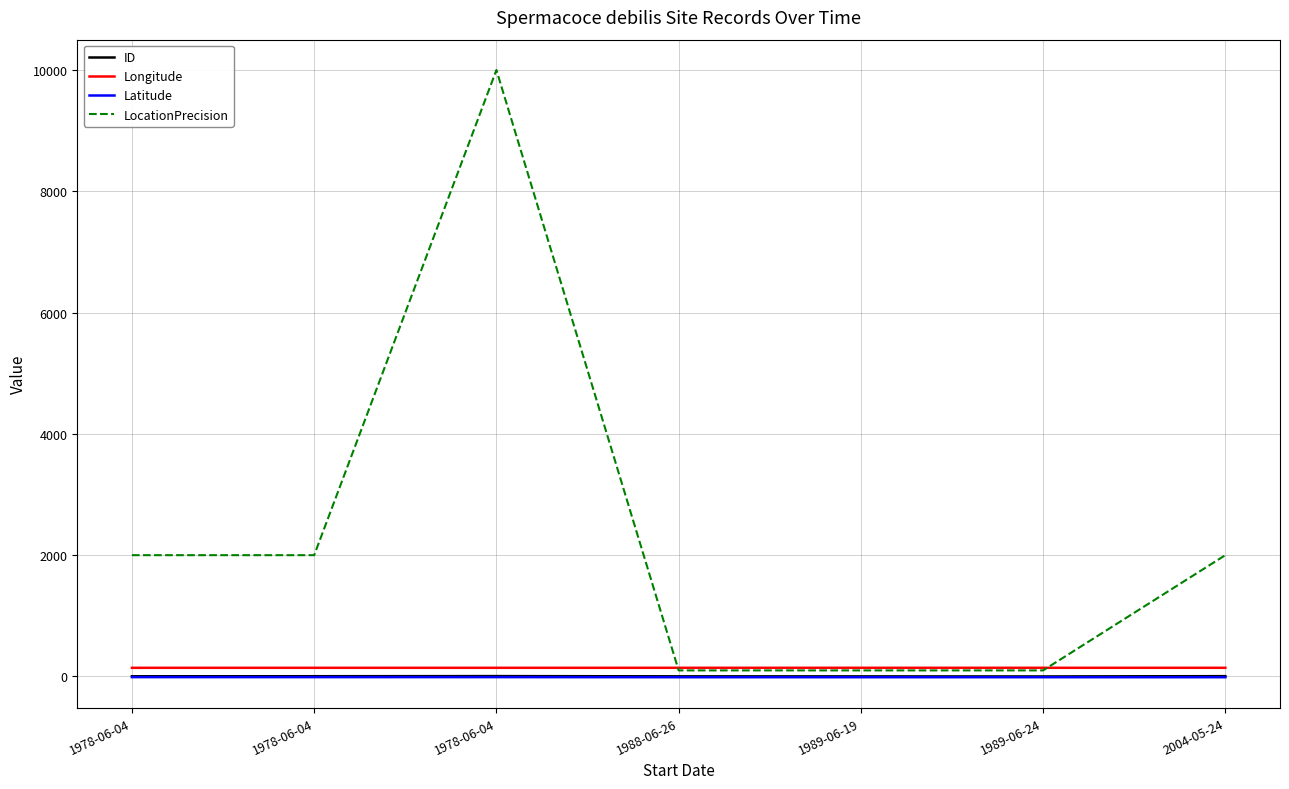

Reading right to left, transcribe all the data shown in this chart.

ID: 5.0	0.0	1.0	2.0	6.0	4.0	3.0
Longitude: 142.9	142.9	142.9	142.9	142.7	142.7	142.7
Latitude: -12.4	-12.5	-12.4	-12.5	-11.0	-11.0	-11.0
LocationPrecision: 2000.0	100.0	100.0	100.0	10000.0	2000.0	2000.0